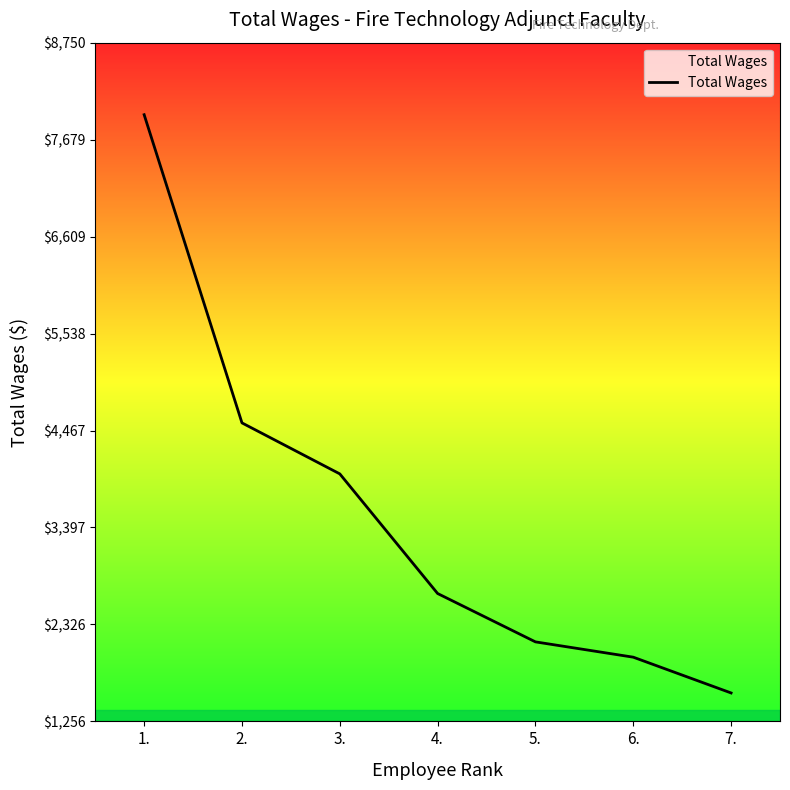

Is it true that the value at 5. is 2134?

True